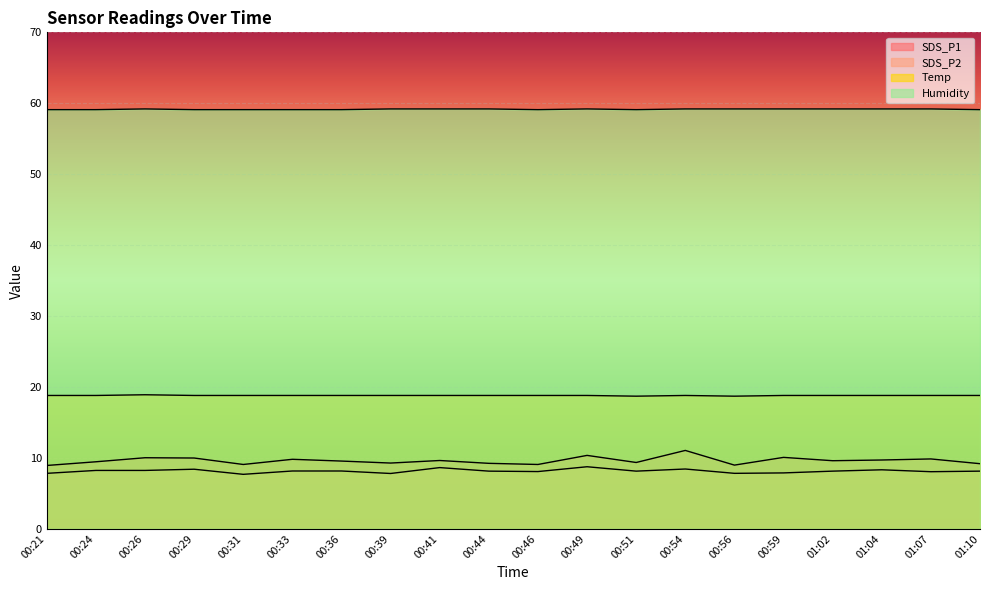

Which series has the largest total across all categories?

Humidity